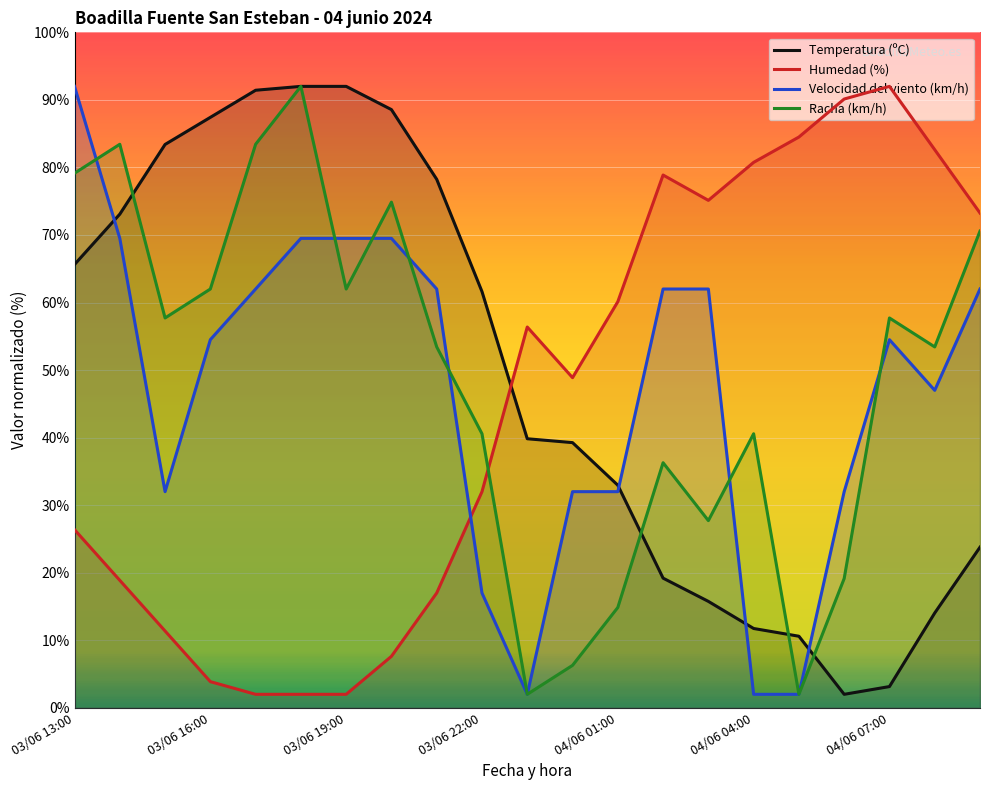

Is this an area chart (filled region under the line)?

No